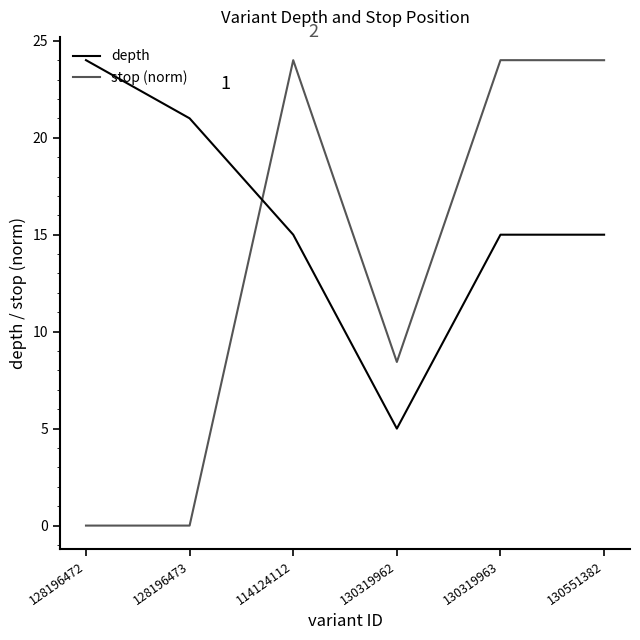

Which series ends up on top after the final intersection of depth and stop (norm)?

stop (norm)